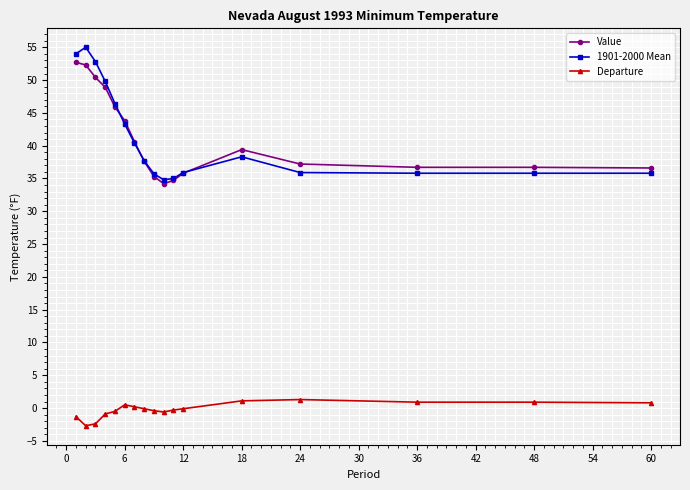

True or false: 1901-2000 Mean and Departure intersect in this chart.

False